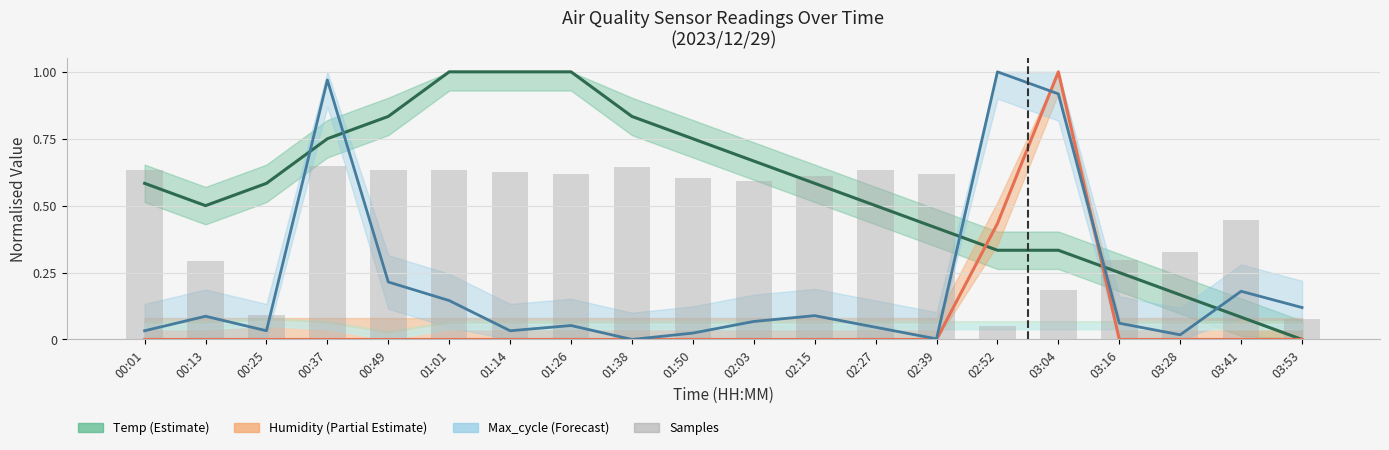

True or false: the data shows 0.1 at 02:52.

True